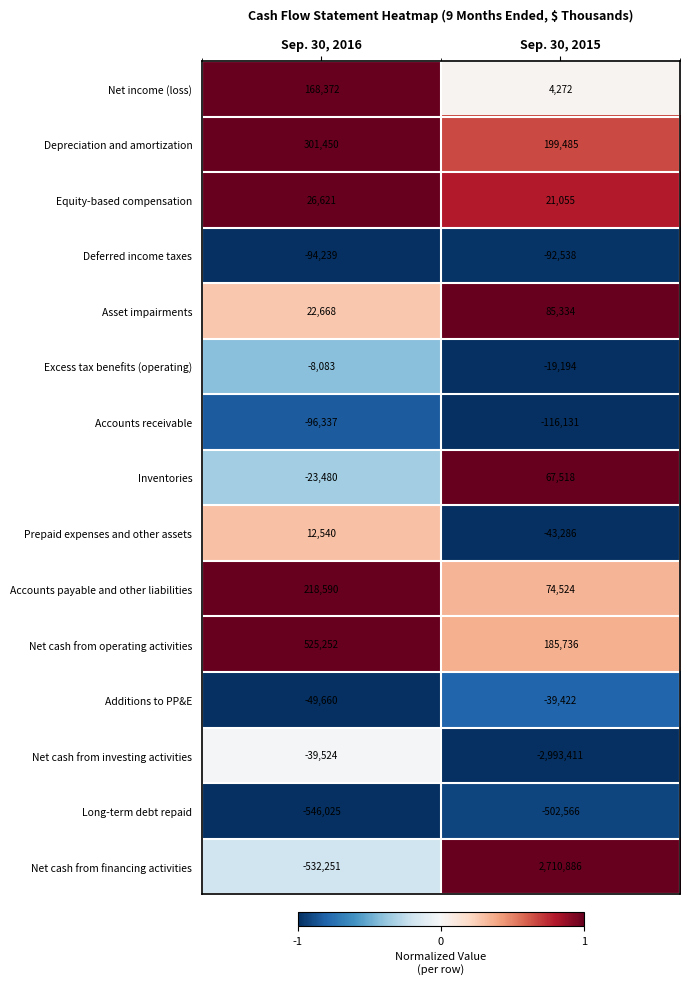

Reading right to left, what are all the values shown in this chart?

Net income (loss): 4272	168372
Depreciation and amortization: 199485	301450
Equity-based compensation: 21055	26621
Deferred income taxes: -92538	-94239
Asset impairments: 85334	22668
Excess tax benefits (operating): -19194	-8083
Accounts receivable: -116131	-96337
Inventories: 67518	-23480
Prepaid expenses and other assets: -43286	12540
Accounts payable and other liabilities: 74524	218590
Net cash from operating activities: 185736	525252
Additions to PP&E: -39422	-49660
Net cash from investing activities: -2993411	-39524
Long-term debt repaid: -502566	-546025
Net cash from financing activities: 2710886	-532251